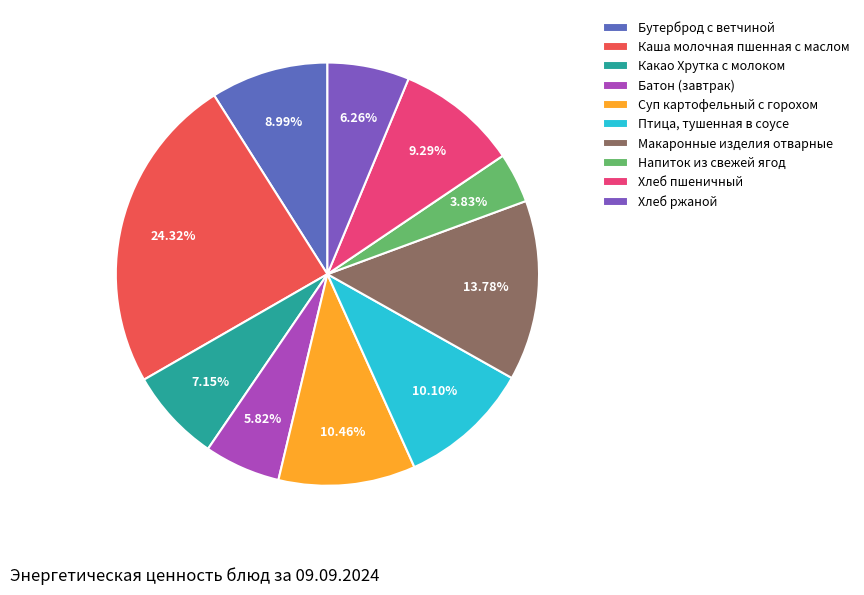

How many segments does this pie chart have?

10